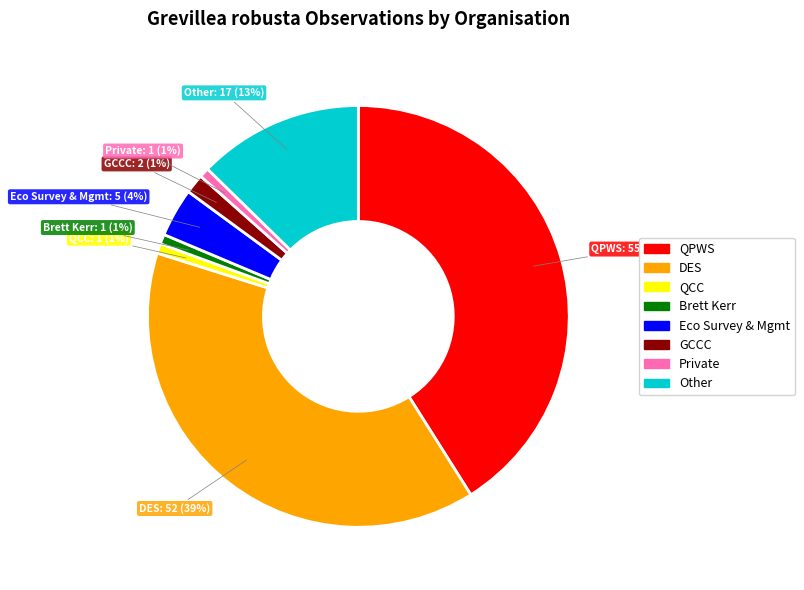

To the nearest percent, what is the difference between the largest and smallest slice percentages?

40%